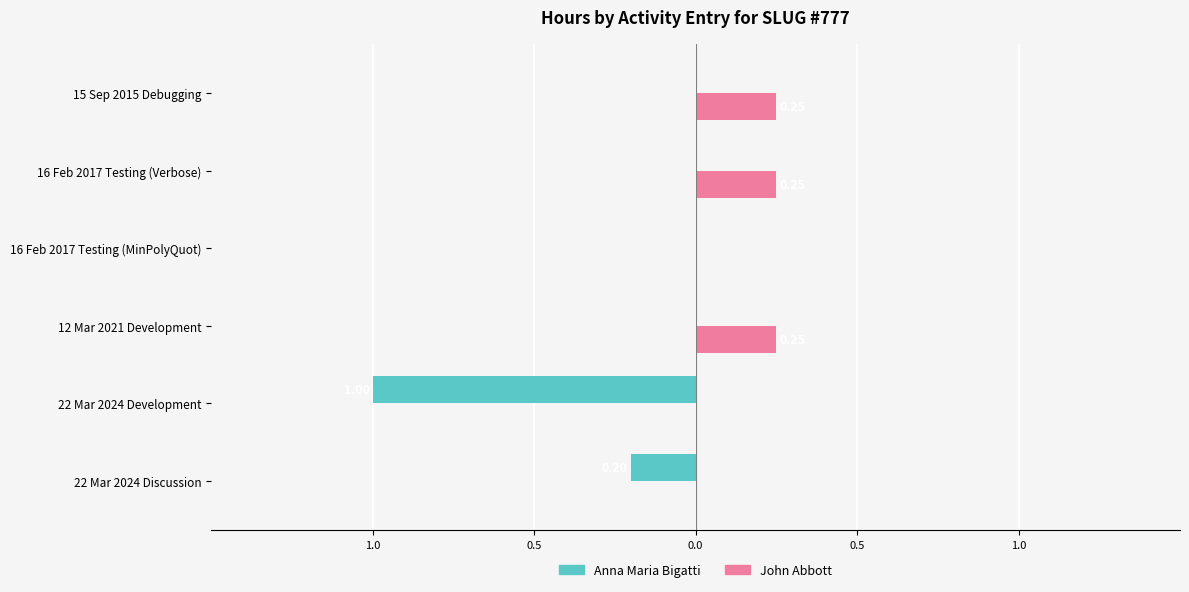

What are all the series names shown in the legend?

Anna Maria Bigatti, John Abbott